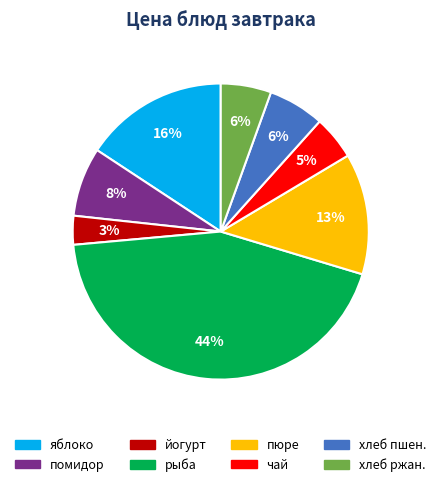

Is it true that помидор is 8% of the pie?

True